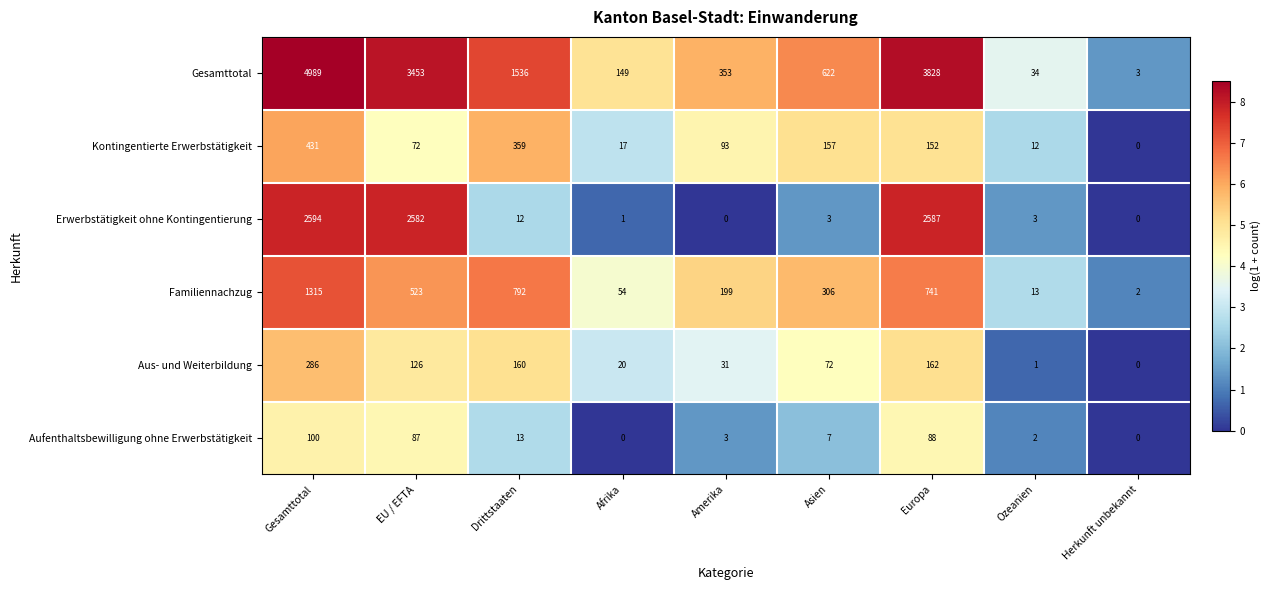

Which label corresponds to the largest value in the chart?

Gesamttotal